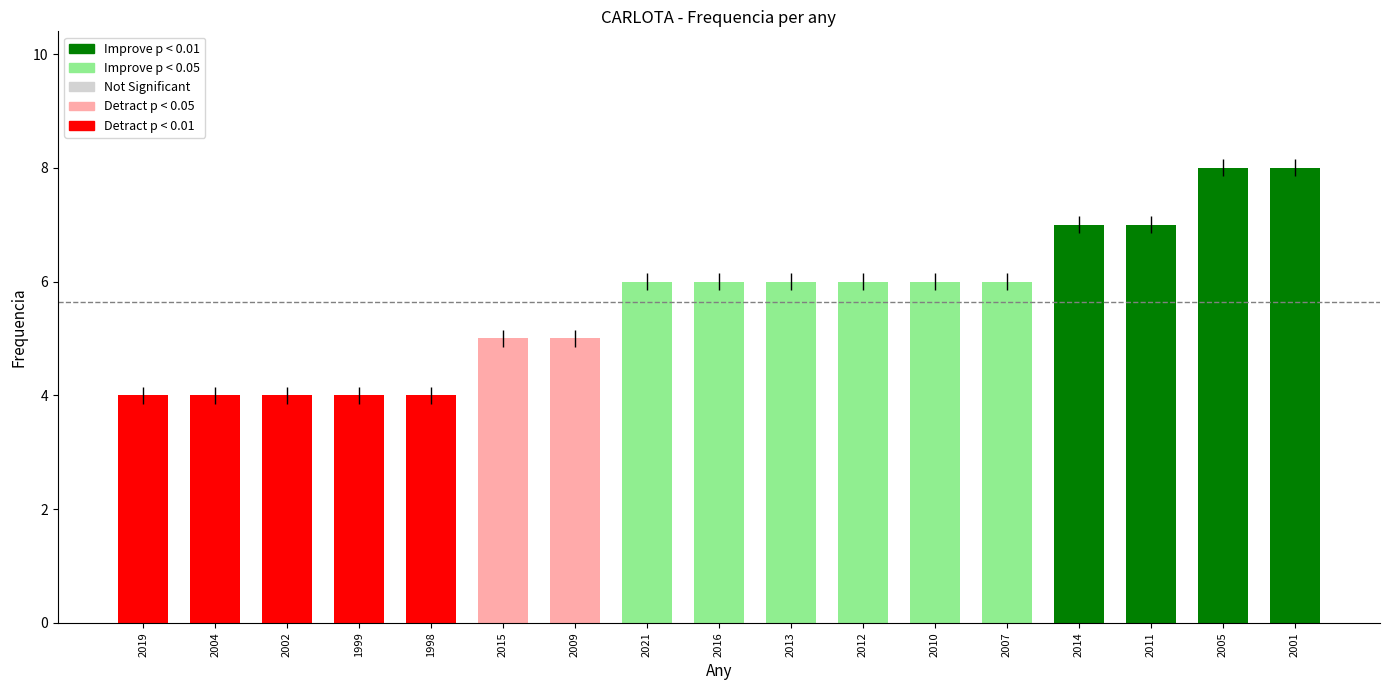

What is the sum of all values?

96